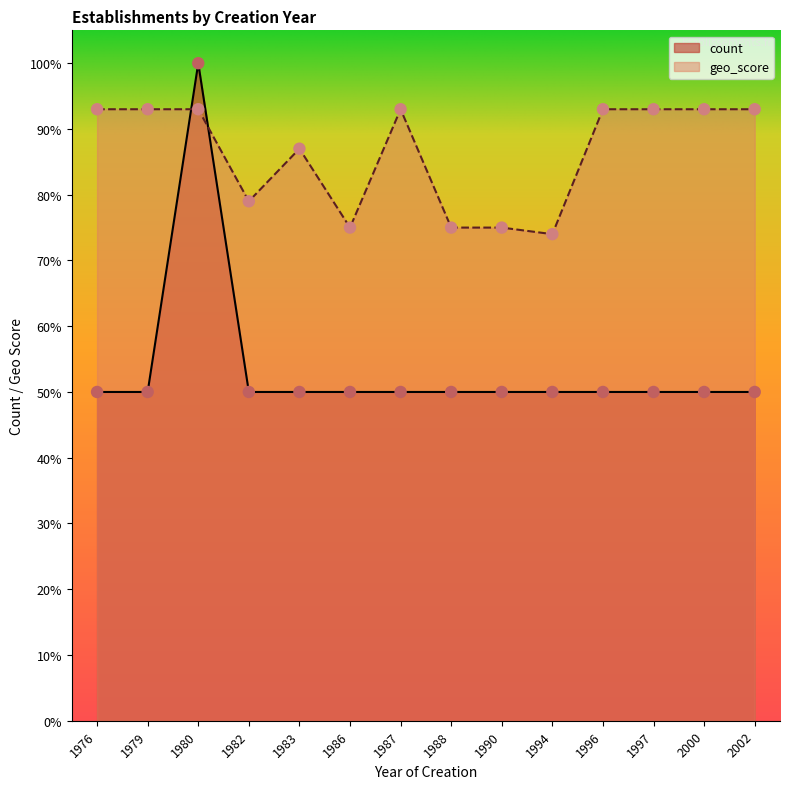

Which series has the widest spread of Y values?

count